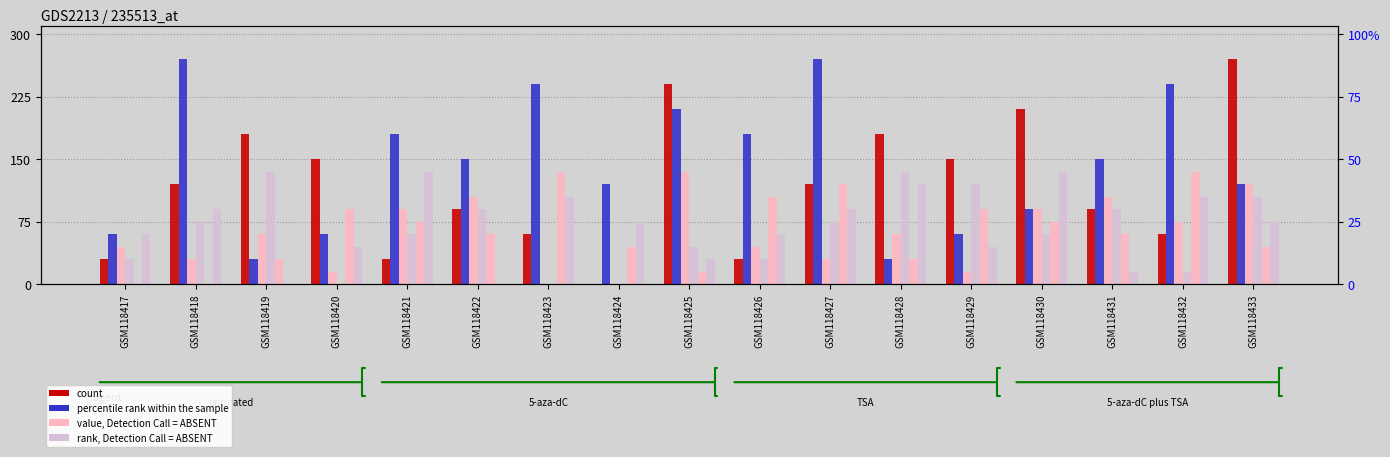

At how many categories does at least one series exceed 72?

16